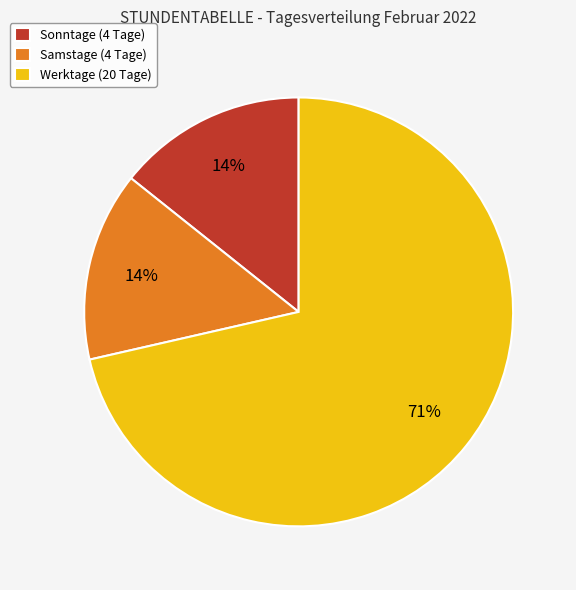

Is the sum of Samstage (4 Tage) and Werktage (20 Tage) greater than half?

Yes